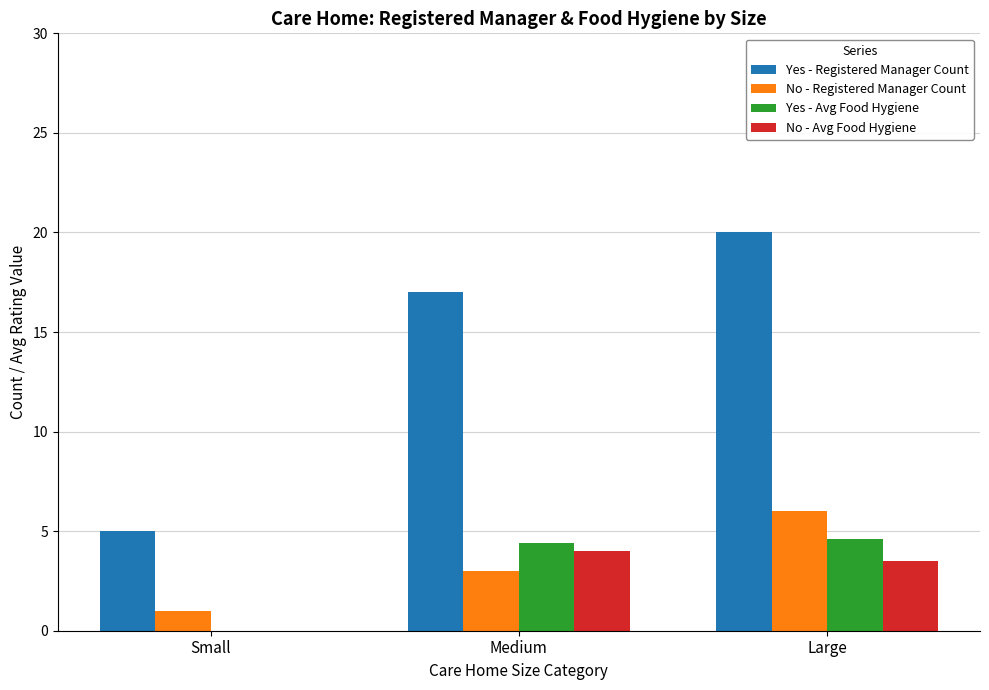

Which category has the highest value in the No - Registered Manager Count series?

Large